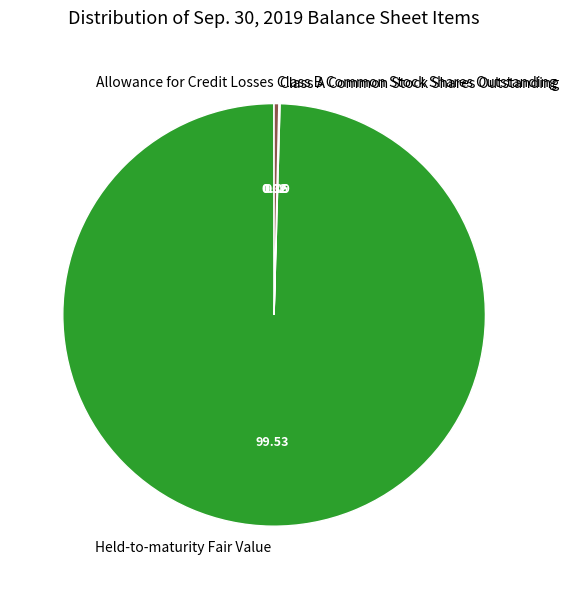

Does any single category account for the majority?

Yes